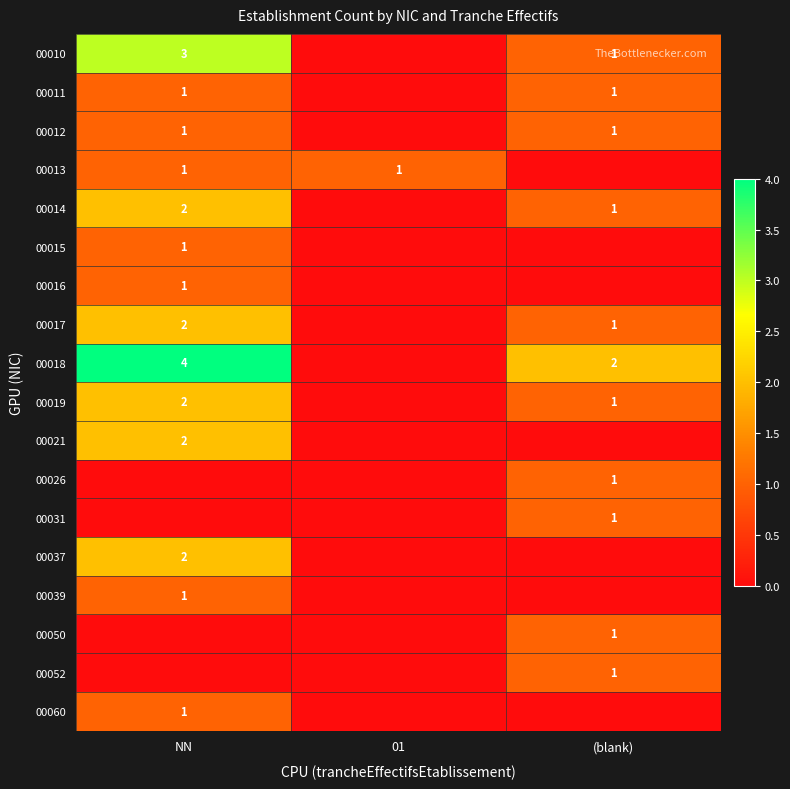

The value of 00017 at NN is 2. True or false?

True